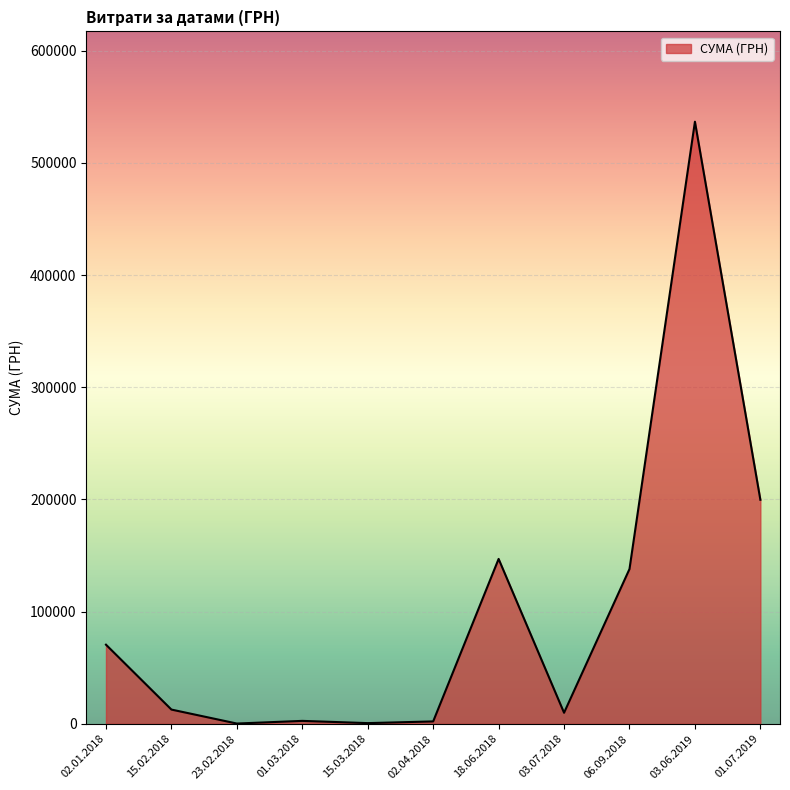

Is it true that the value at 01.07.2019 is 43698.6?

False